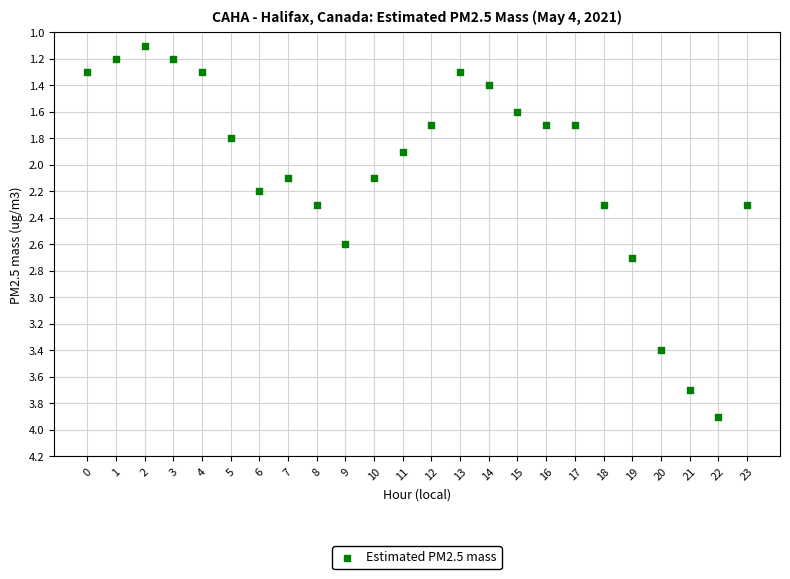

How many points are shown in the scatter plot?

24